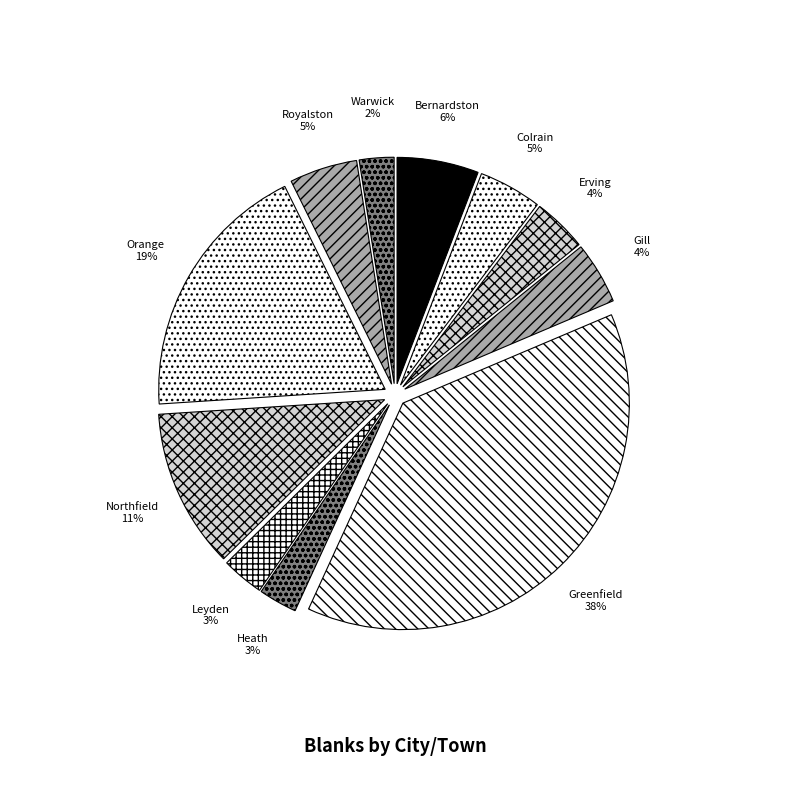

Is Royalston the majority of the pie?

No